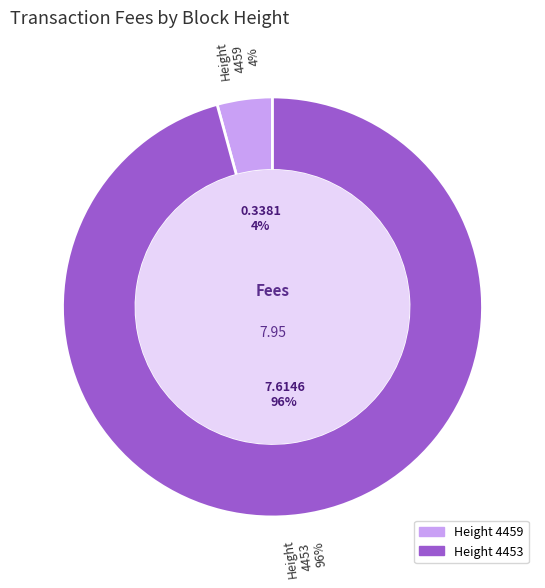

Does any single category account for the majority?

Yes